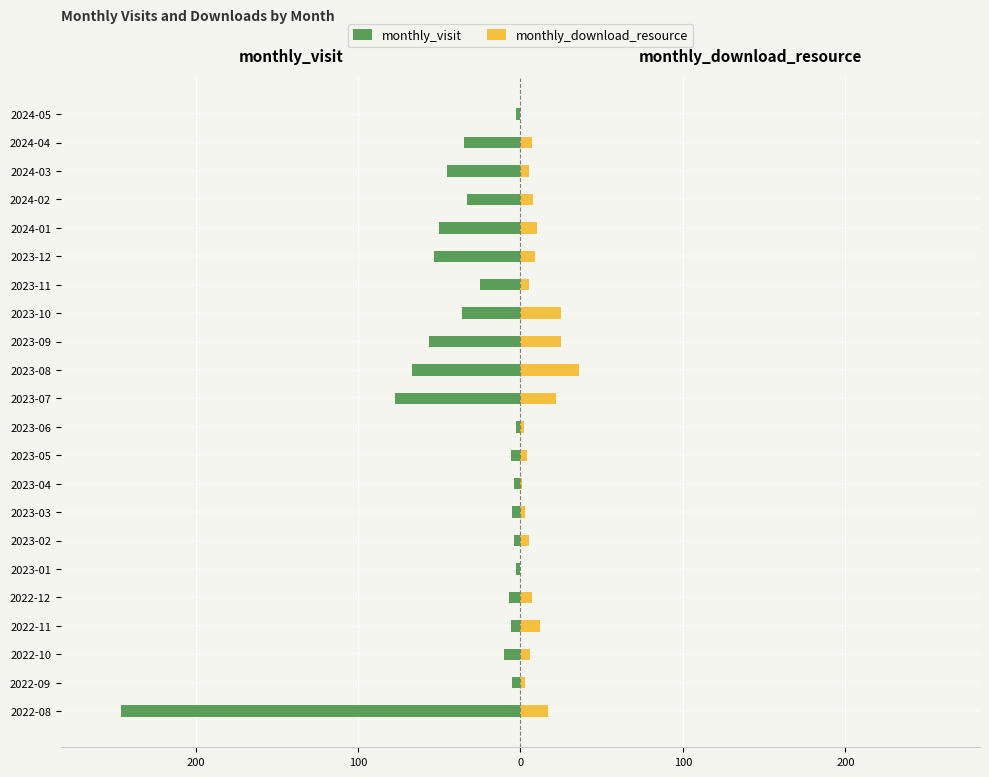

What is the difference between the monthly_visit values at 2024-03 and 2024-02?

12